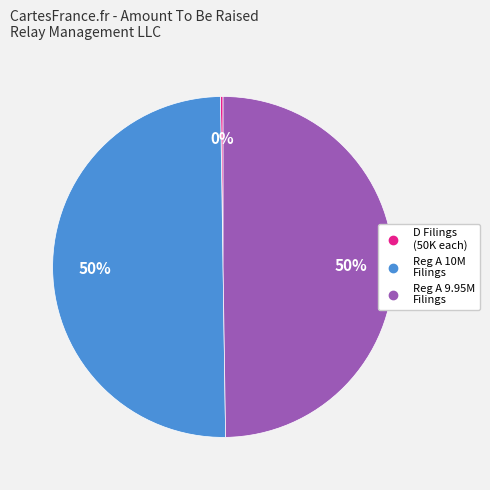

To the nearest percent, what is the difference between the largest and smallest slice percentages?

50%